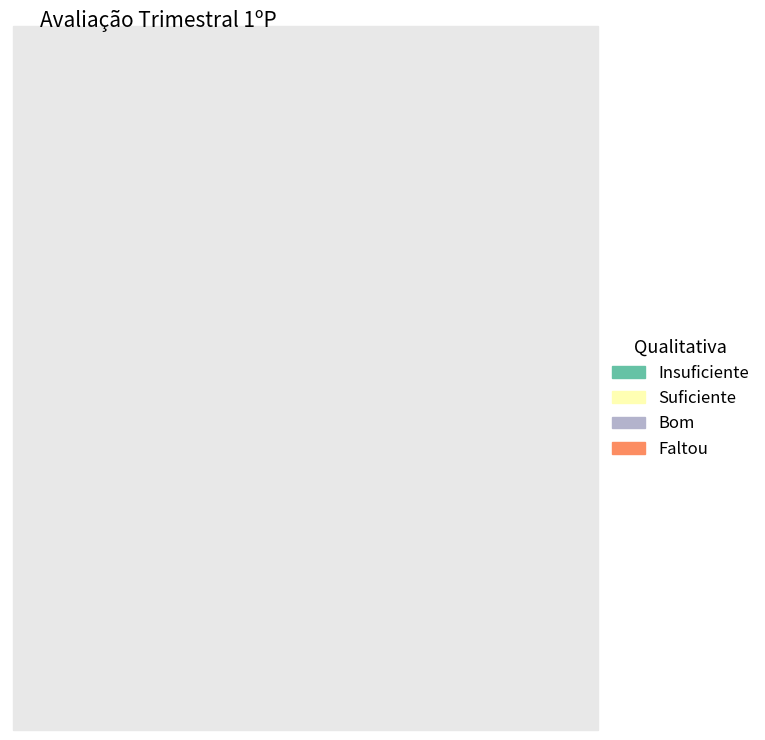

Between Faltou and Bom, which is larger?

Faltou